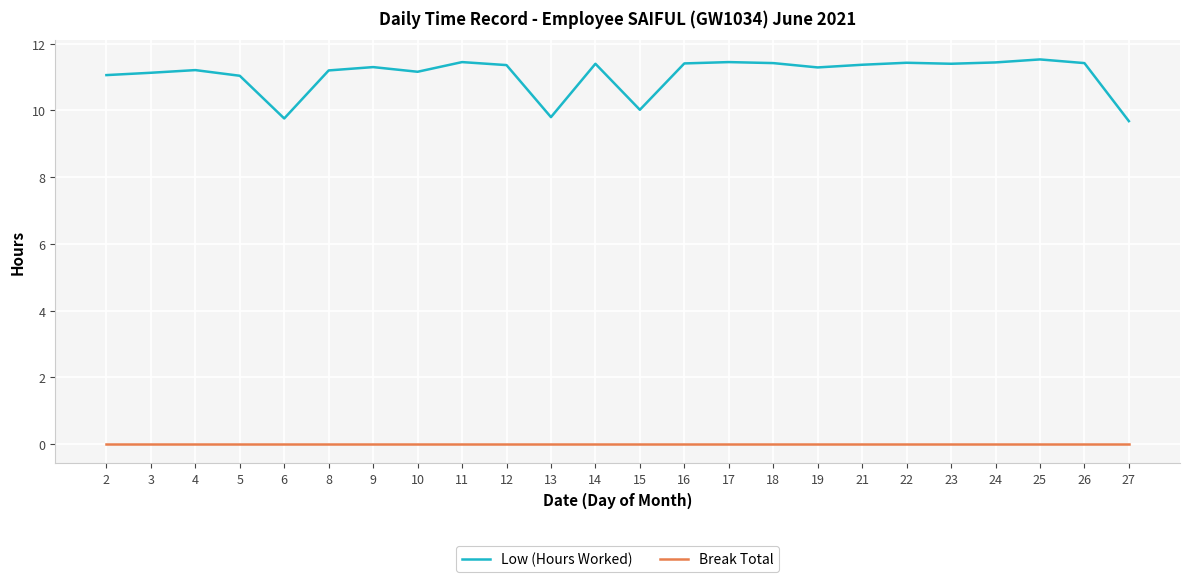

How many lines are shown in the chart?

2